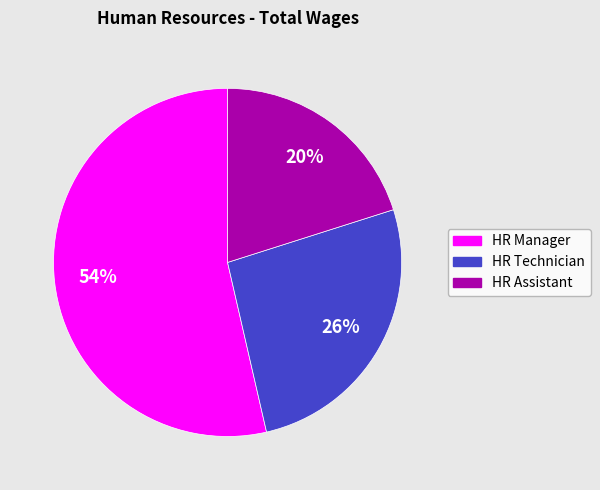

How many slices are in this pie chart?

3